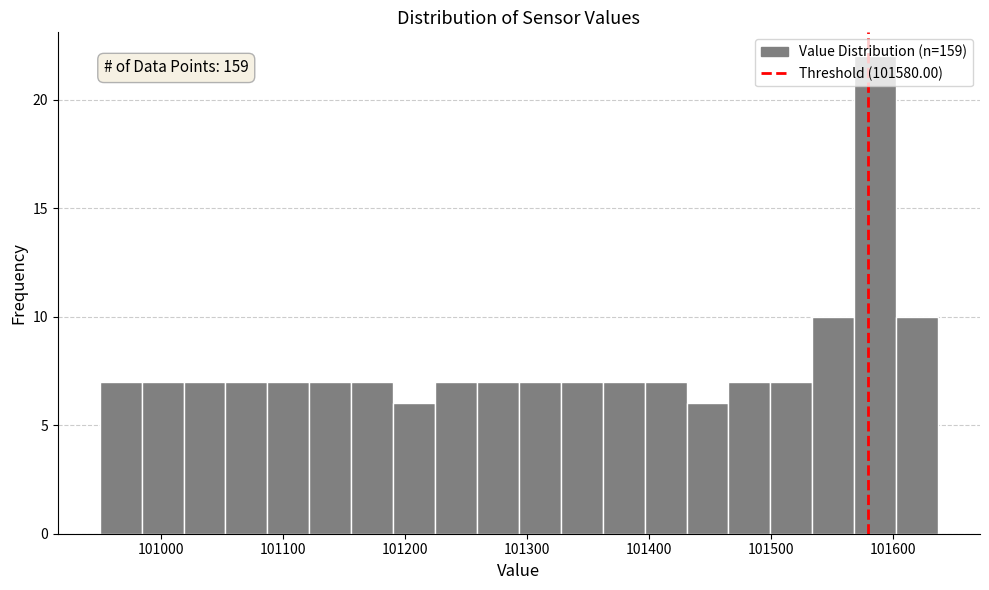

Around what value on the x-axis is the tallest bar? Give the approximate position of its centre, as read against the axis.

101590